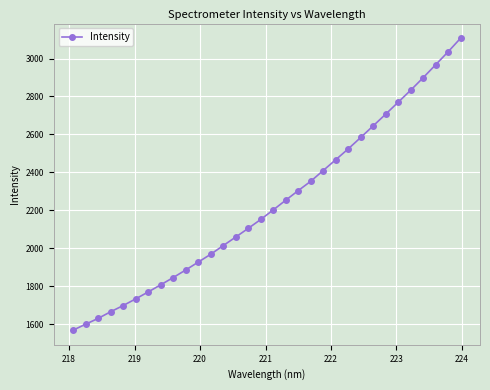

What is the greatest value displayed?

3107.4